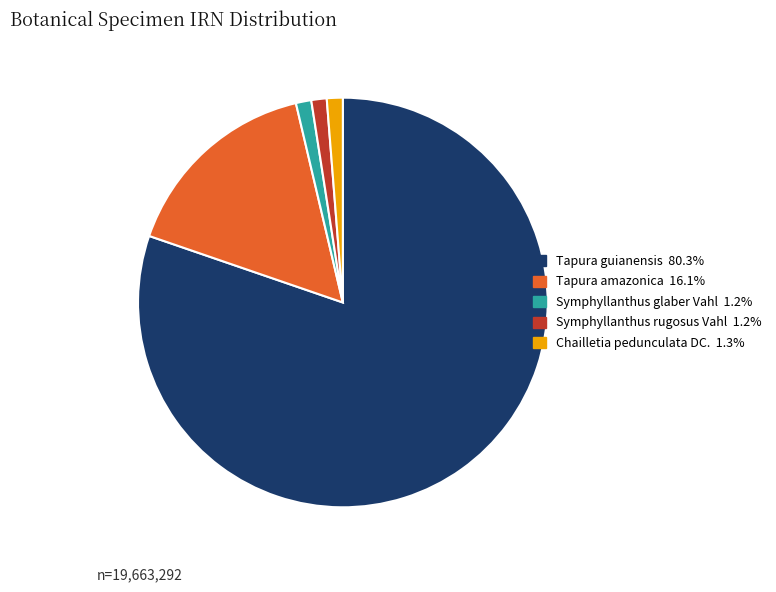

Is there a majority slice in this chart?

Yes